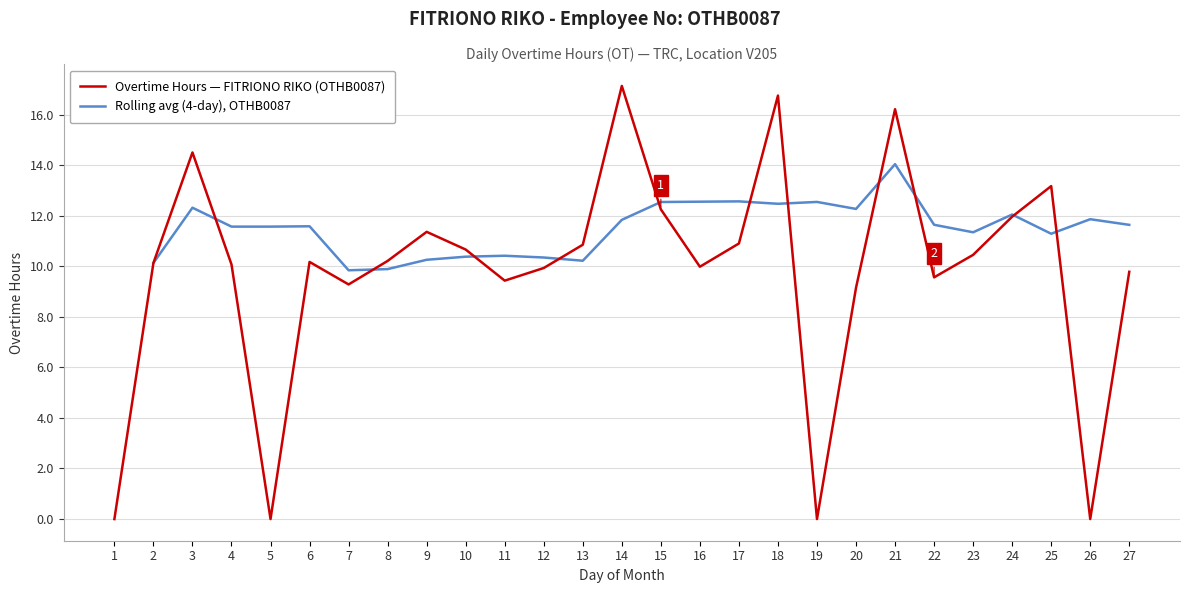

True or false: Overtime Hours — FITRIONO RIKO (OTHB0087) has a value of 10.0 at 16.

True